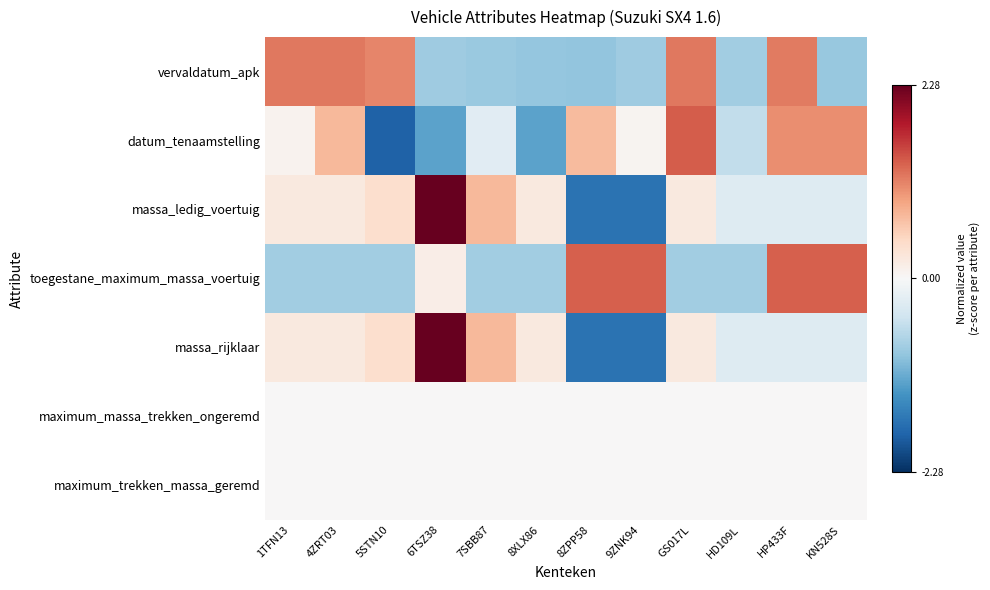

Which category has the lowest value across all series?

5STN10